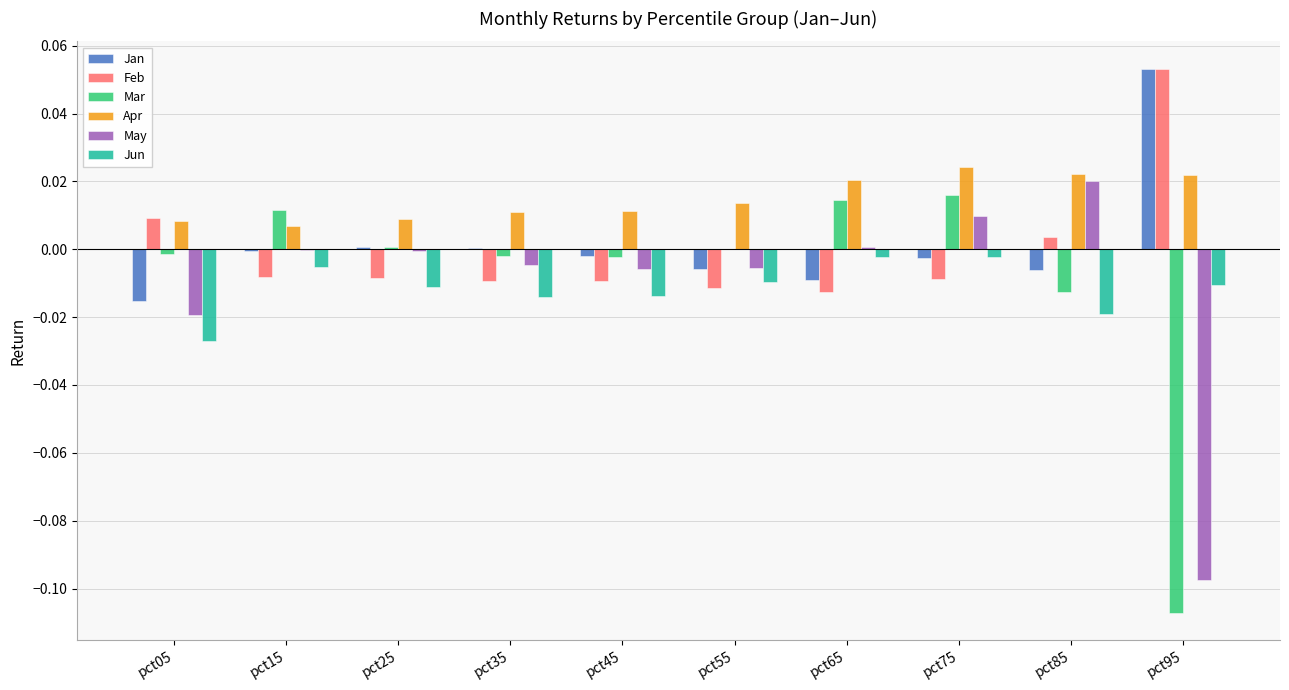

The Feb series shows -0.0 at pct15. True or false?

True